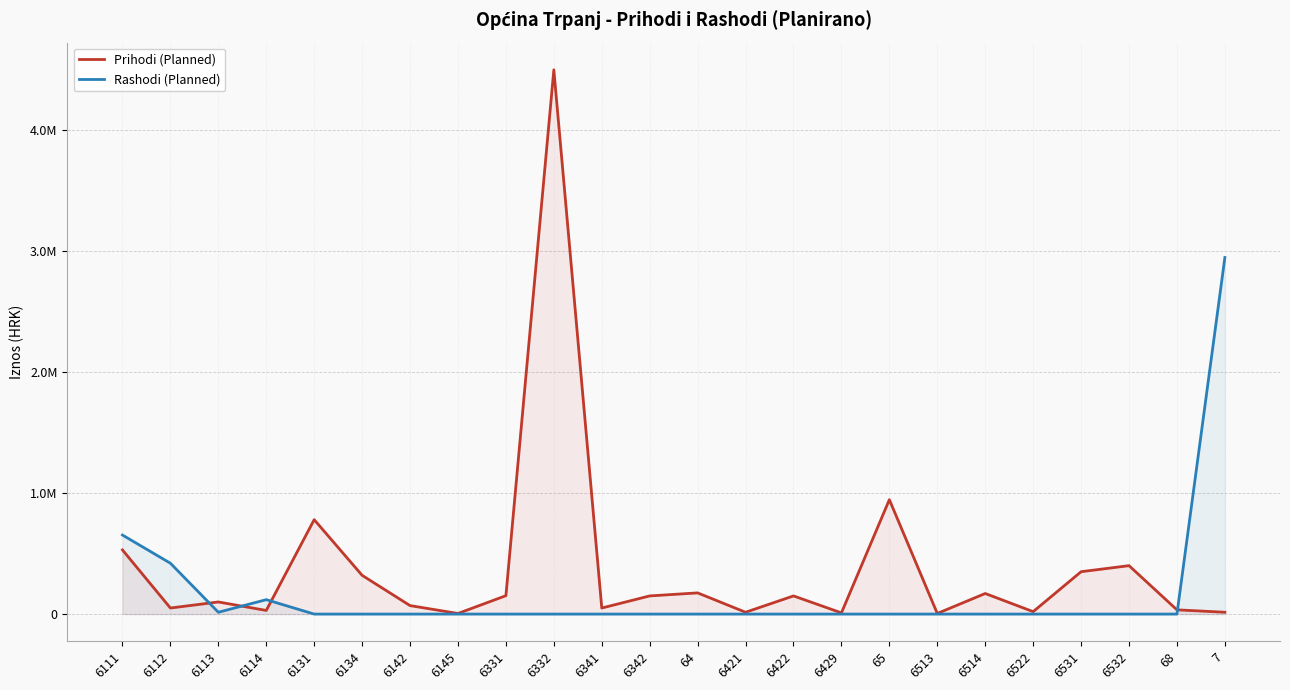

Count the number of data series in this chart.

2